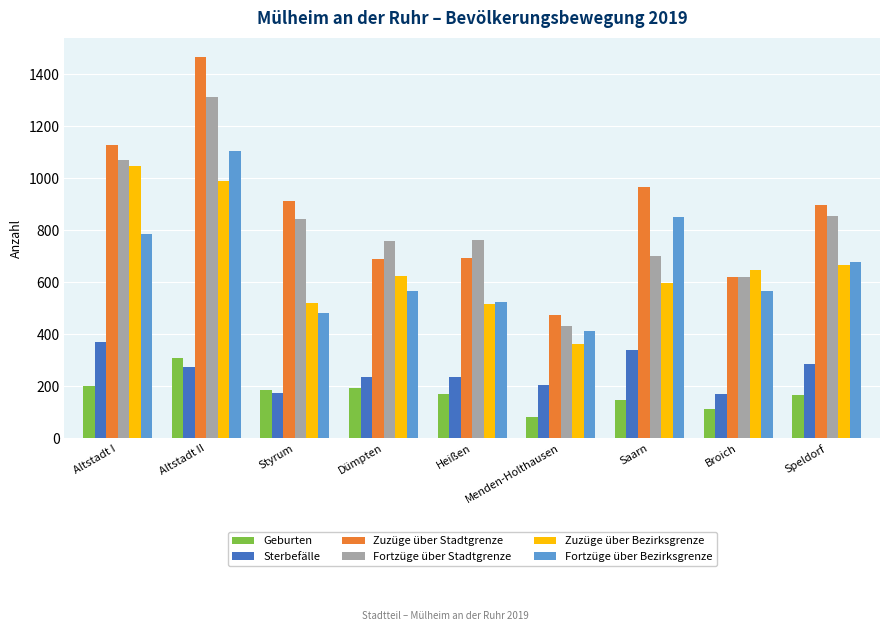

What is the difference between the highest and lowest values at Heißen?

595